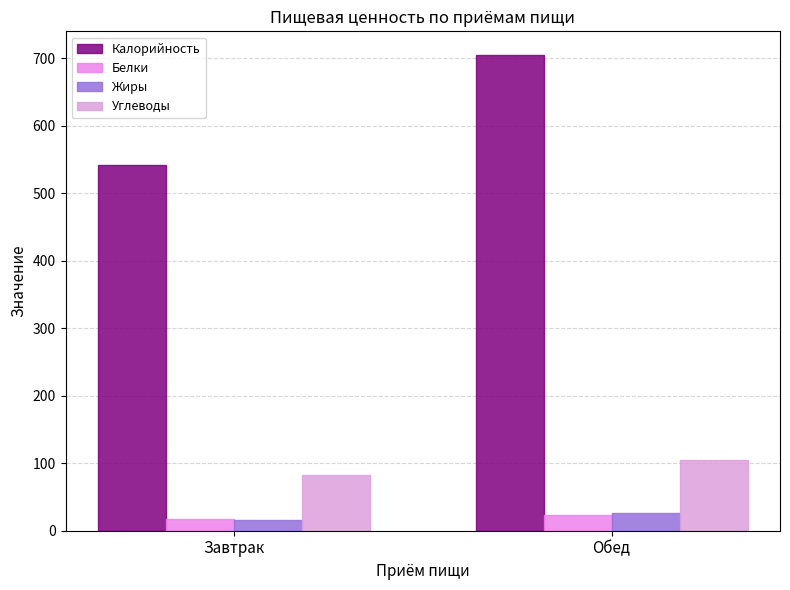

What is the value of the Жиры bar at the 2nd from the left?

25.7